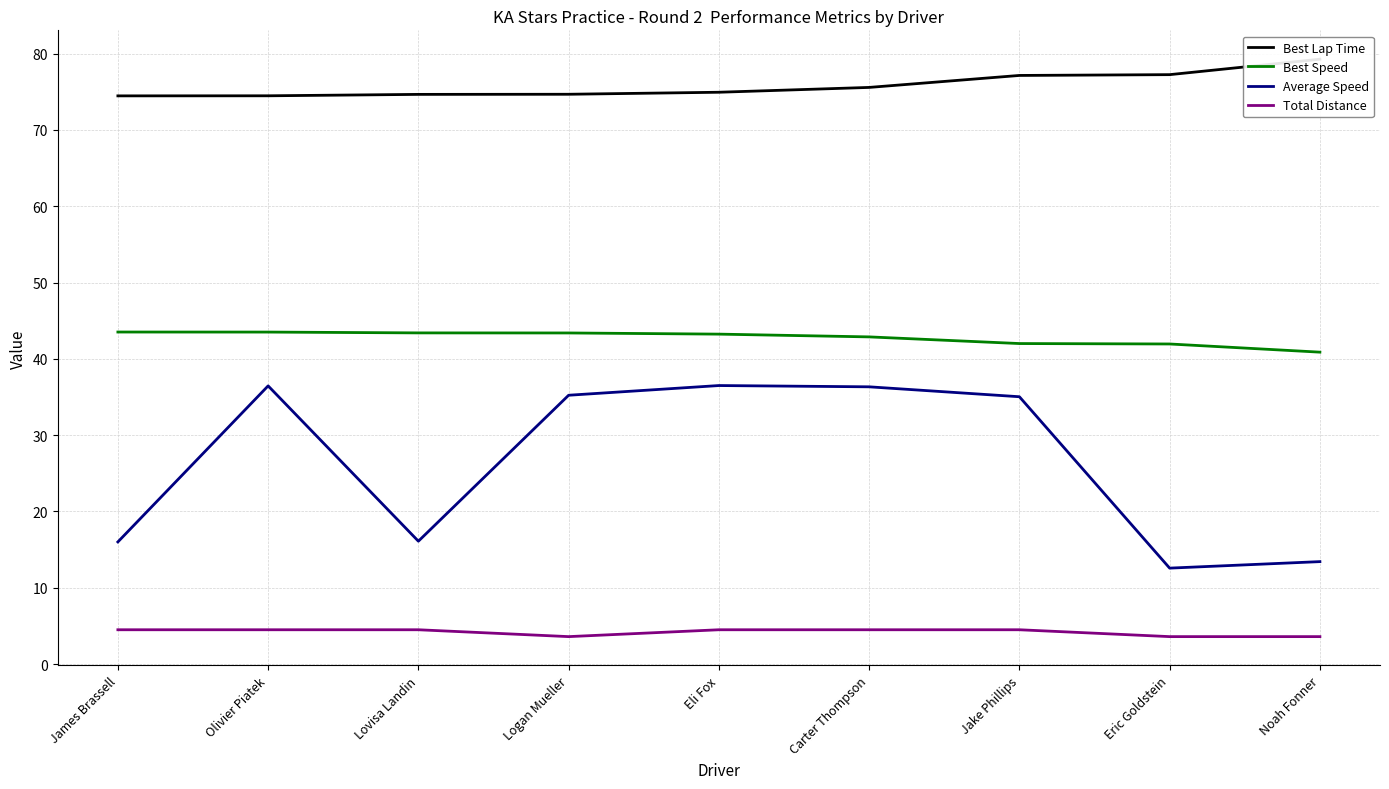

Reading left to right, extract all data points from this chart.

Best Lap Time: 74.5	74.5	74.7	74.7	74.9	75.6	77.1	77.2	79.3
Best Speed: 43.5	43.5	43.4	43.4	43.2	42.9	42.0	41.9	40.9
Average Speed: 16.0	36.5	16.1	35.2	36.5	36.3	35.0	12.6	13.4
Total Distance: 4.5	4.5	4.5	3.6	4.5	4.5	4.5	3.6	3.6